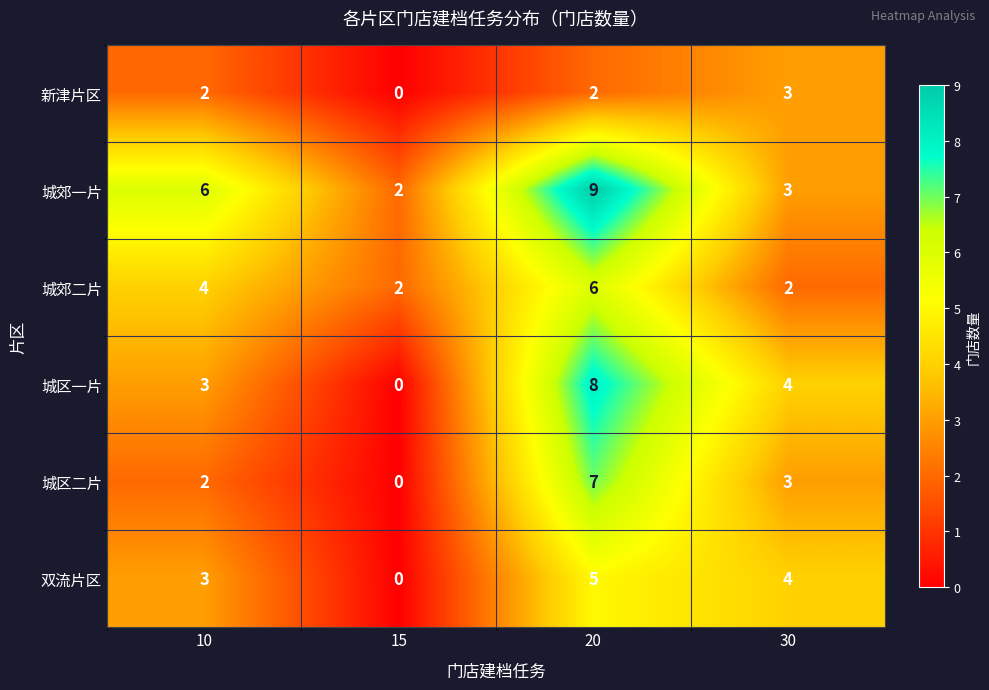

What is the average value of the 城郊一片 series?

5